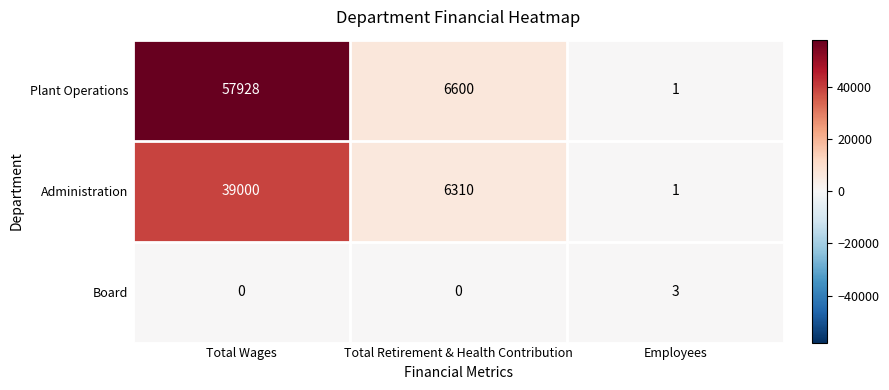

At how many categories does at least one series exceed 48718?

1